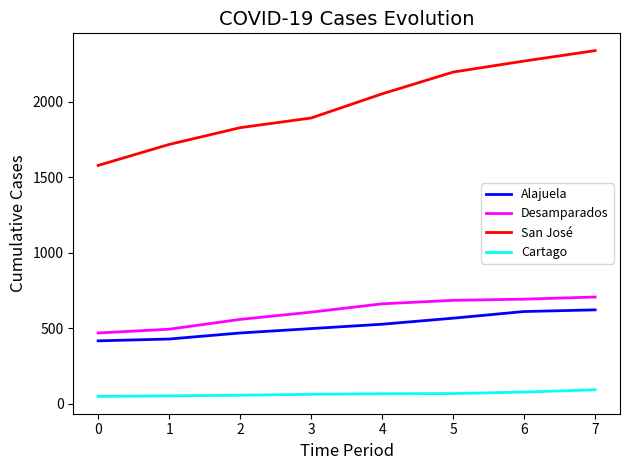

True or false: San José has a value of 3927 at 6.

False